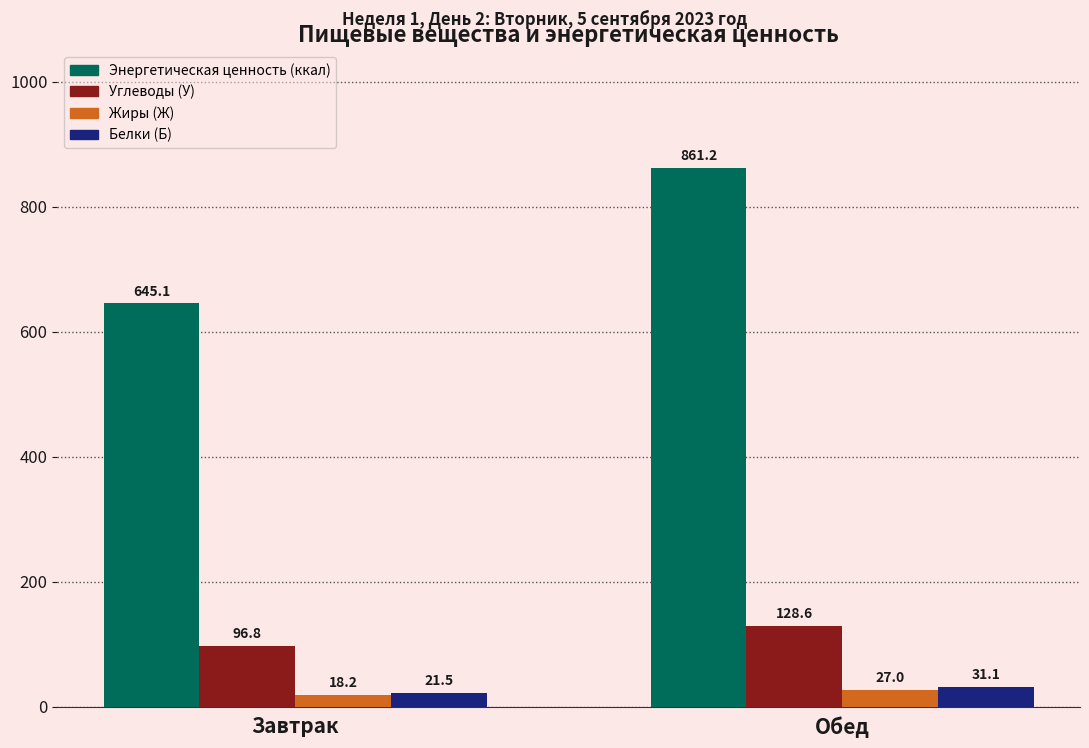

How many bars are there in each group?

4